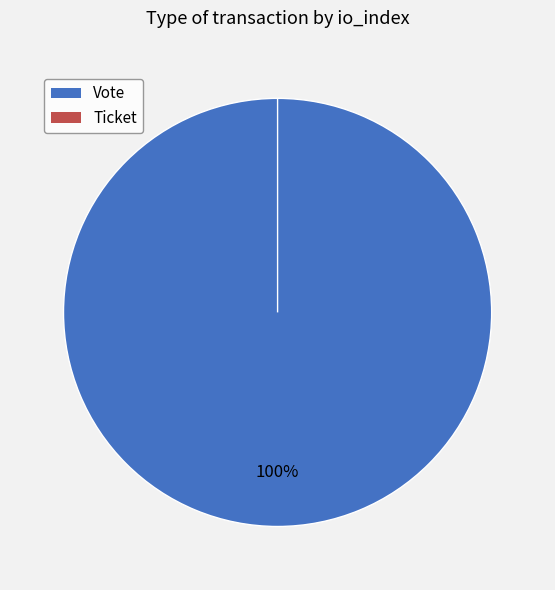

How many slices are in this pie chart?

2